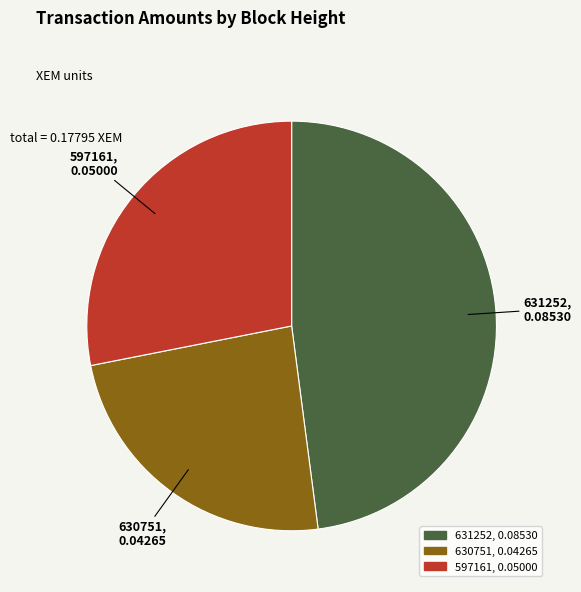

How many slices are in this pie chart?

3